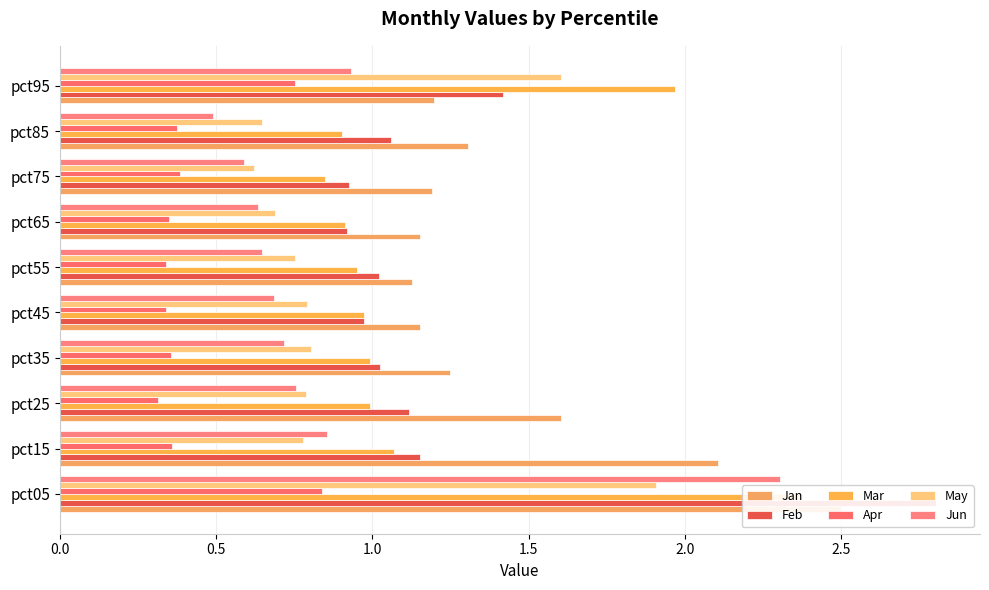

What is the value of the Jan bar at the 8th from the left?

1.2